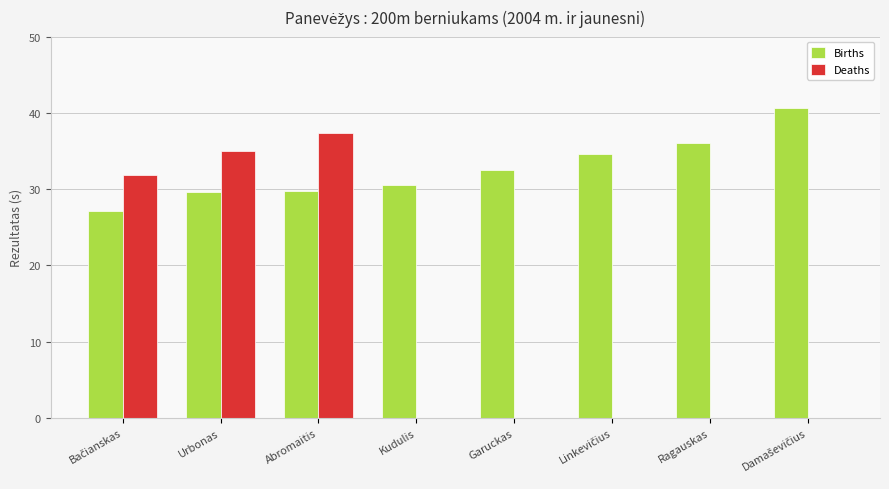

What is the sum of all Births values?

260.7